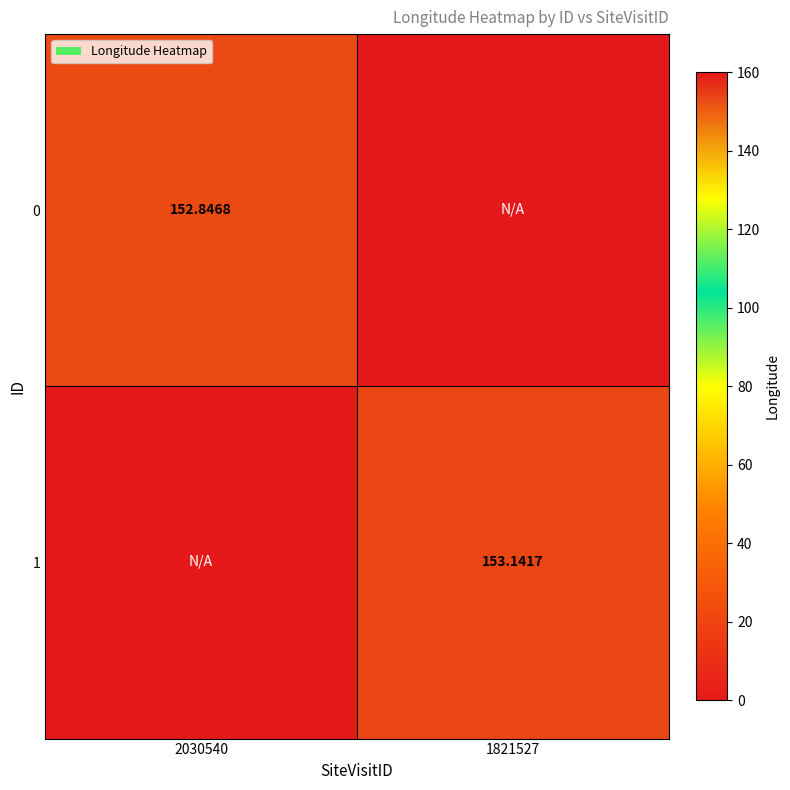

How many data points in 1 are above 153?

1